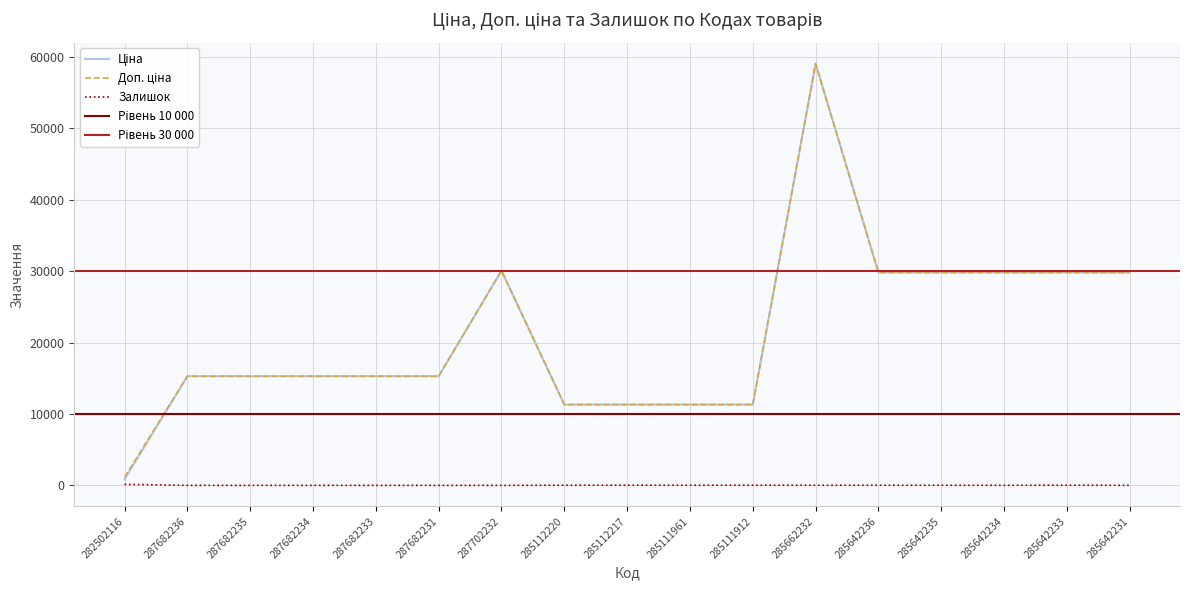

Reading left to right, transcribe all the data shown in this chart.

Ціна: 282502116=827.6	287682236=15288.0	287682235=15288.0	287682234=15288.0	287682233=15288.0	287682231=15288.0	287702232=30077.8	285112220=11312.5	285112217=11312.5	285111961=11312.5	285111912=11312.5	285662232=59075.7	285642236=29819.2	285642235=29819.2	285642234=29819.2	285642233=29819.2	285642231=29819.2
Доп. ціна: 282502116=1121.5	287682236=15288.0	287682235=15288.0	287682234=15288.0	287682233=15288.0	287682231=15288.0	287702232=30077.8	285112220=11312.5	285112217=11312.5	285111961=11312.5	285111912=11312.5	285662232=59075.7	285642236=29819.2	285642235=29819.2	285642234=29819.2	285642233=29819.2	285642231=29819.2
Залишок: 282502116=140.0	287682236=0.0	287682235=0.0	287682234=0.0	287682233=0.0	287682231=0.0	287702232=0.0	285112220=17.0	285112217=17.0	285111961=16.0	285111912=14.0	285662232=13.0	285642236=12.0	285642235=10.0	285642234=8.0	285642233=15.0	285642231=5.0